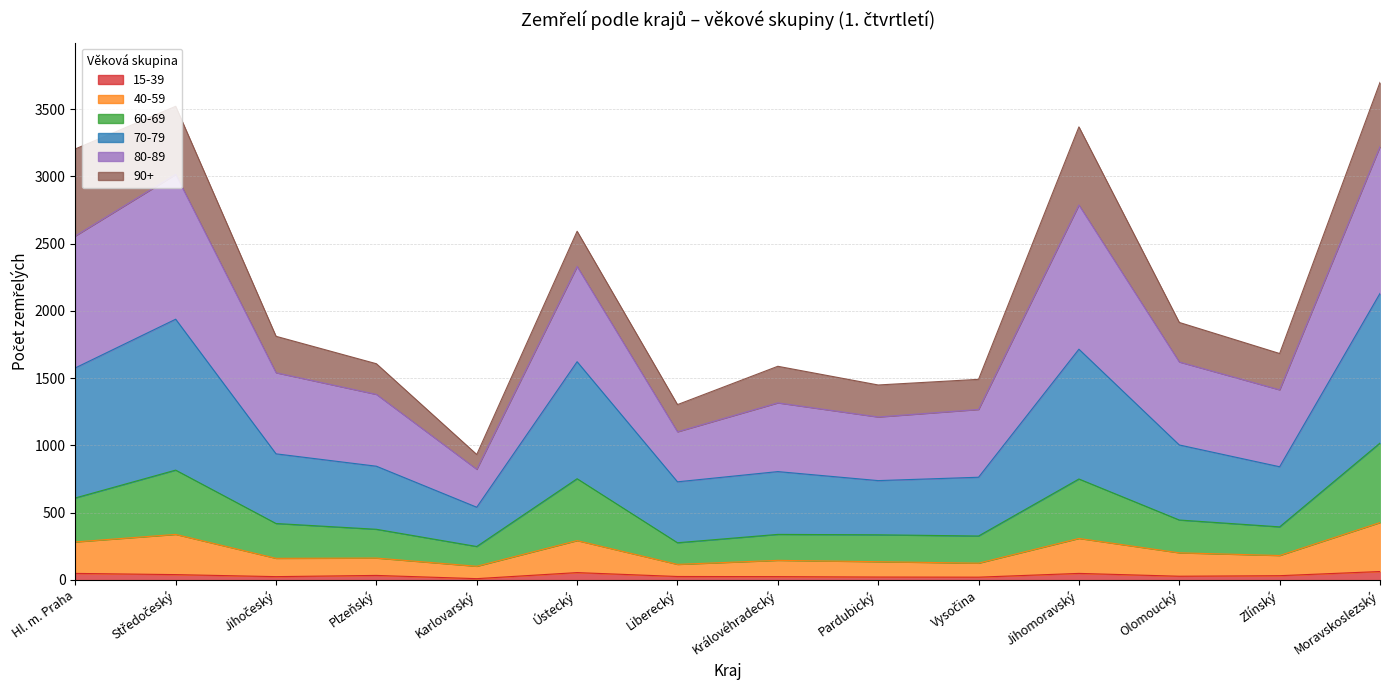

True or false: 70-79 has more than 0 interior local peaks.

True